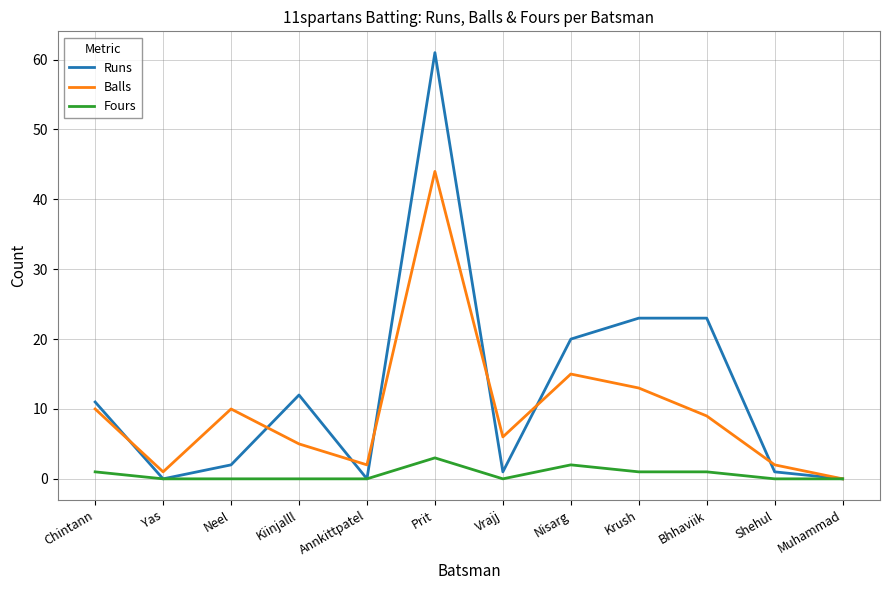

What position from the left is Neel?

3